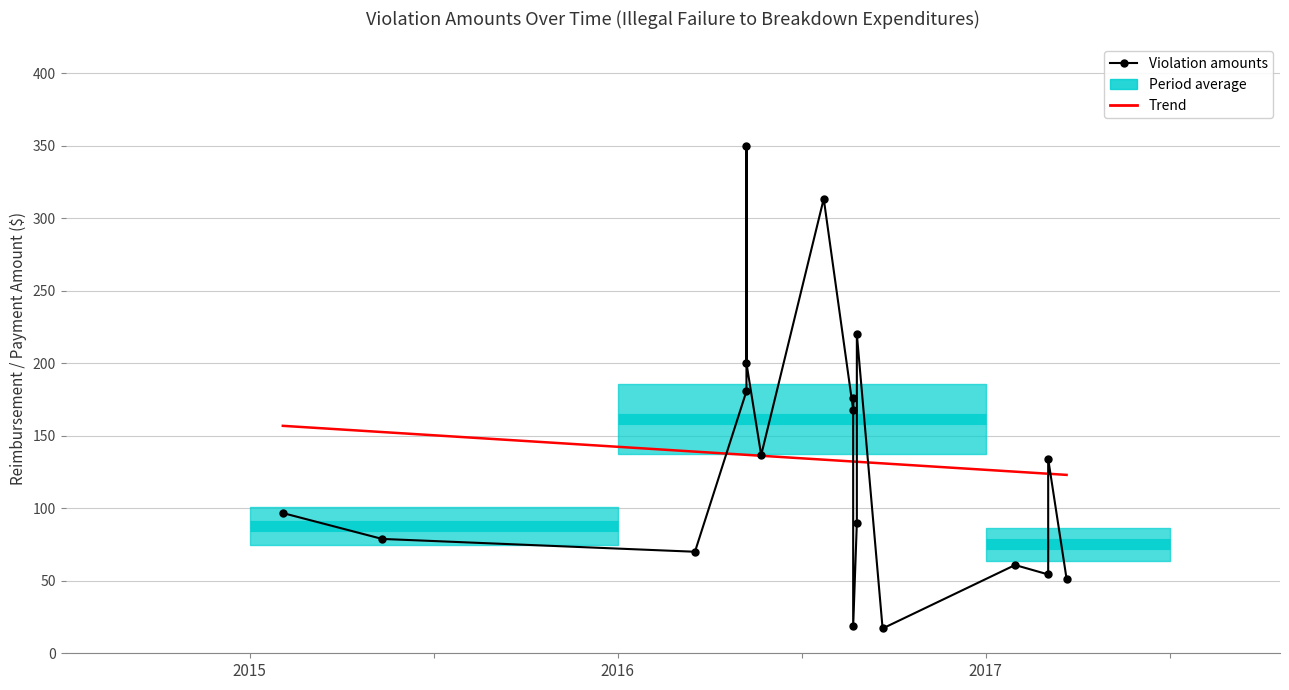

What is the ratio of the value at 2015-02-04 to the value at 2016-05-09?

0.3